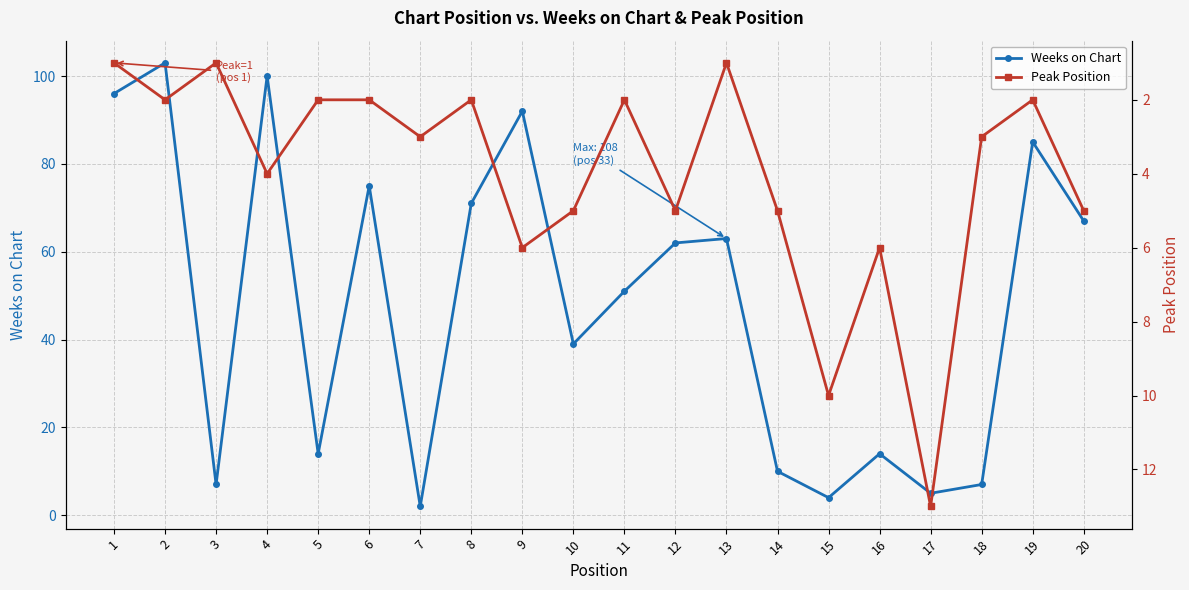

At how many categories does at least one series exceed 23?

12